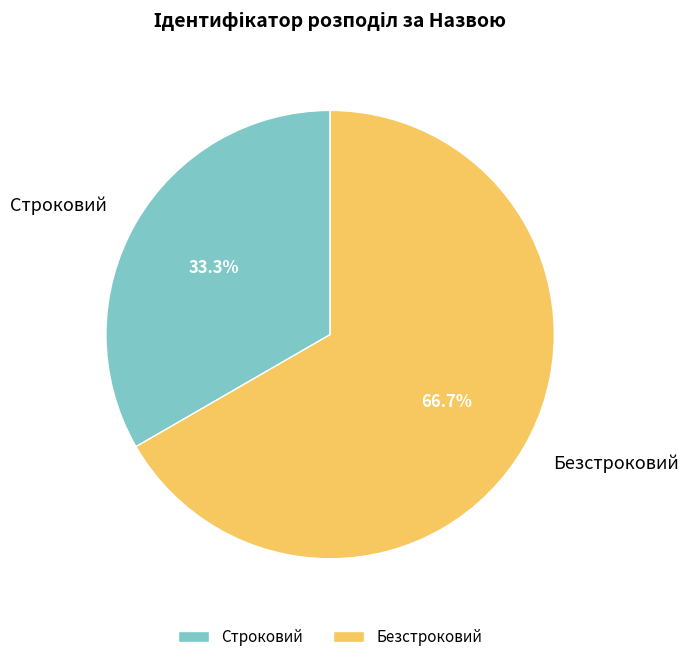

To the nearest percent, what is the difference between the largest and smallest slice percentages?

33%